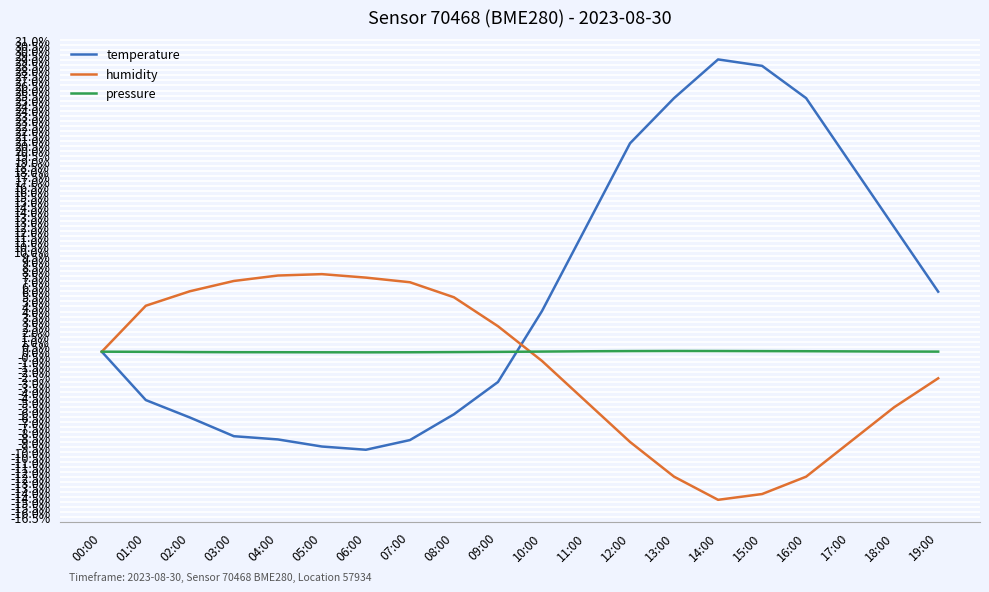

Which series has the largest range (max minus min)?

temperature